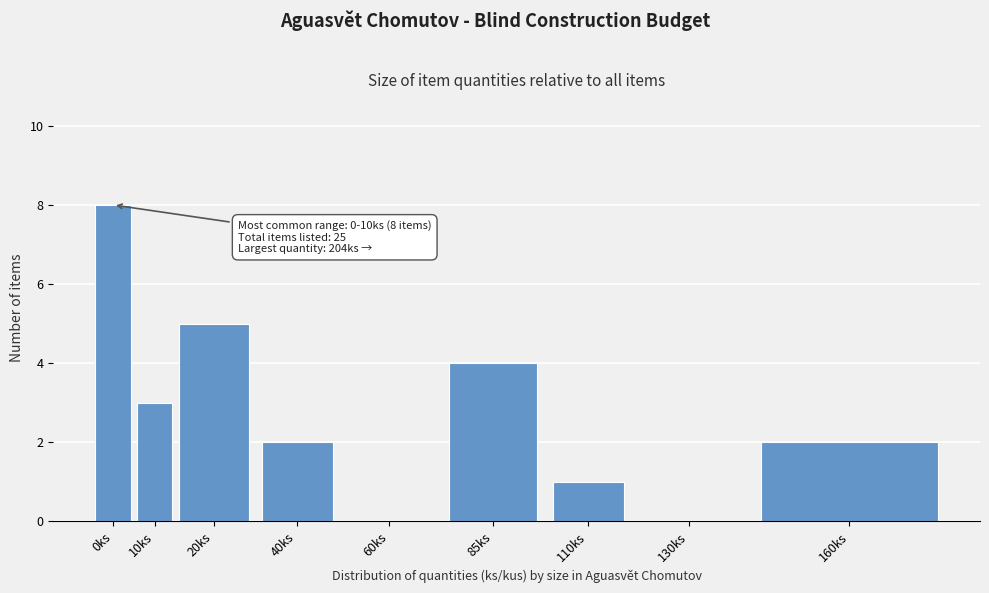

Reading left to right, transcribe all the data shown in this chart.

0ks=8	10ks=3	20ks=5	40ks=2	60ks=0	85ks=4	110ks=1	130ks=0	160ks=2